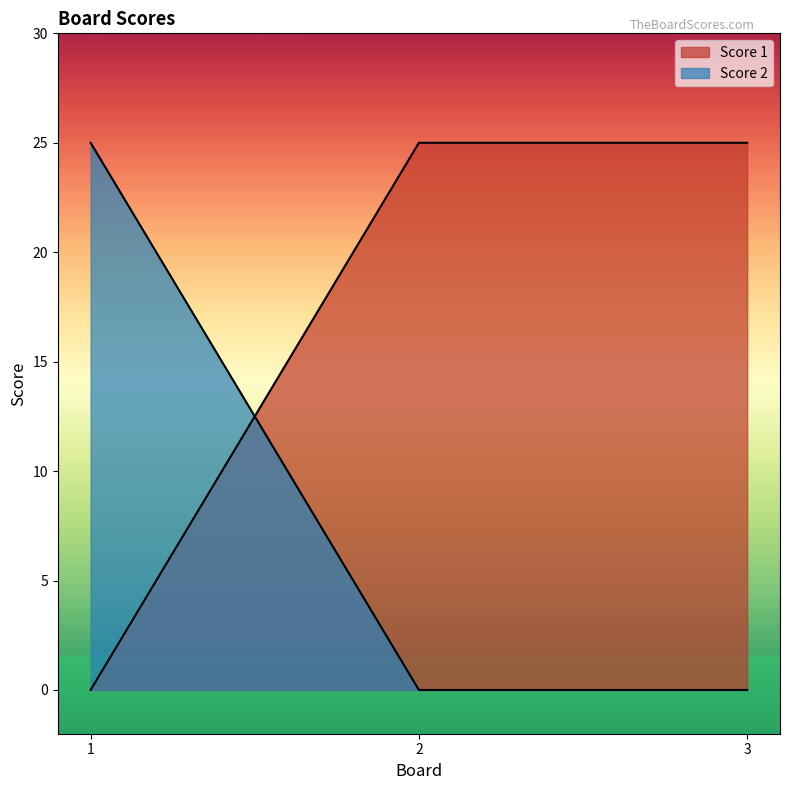

Count the number of categories in the chart.

3